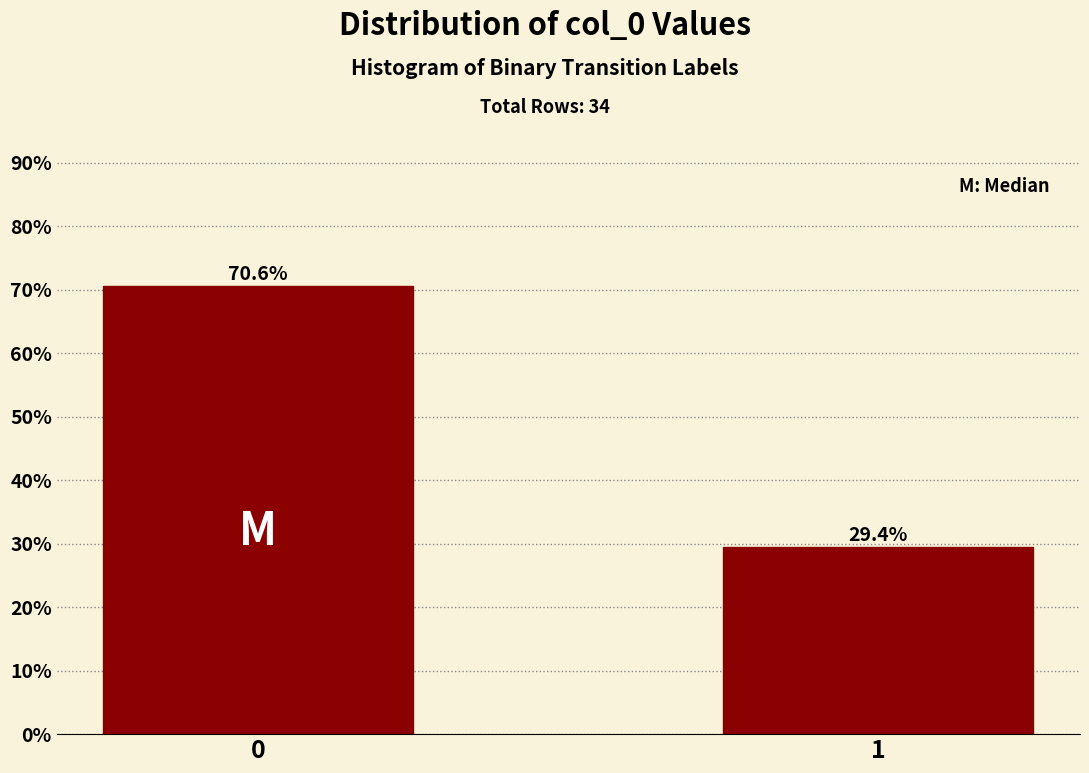

Reading left to right, list all the values displayed in this chart.

0=70.6	1=29.4